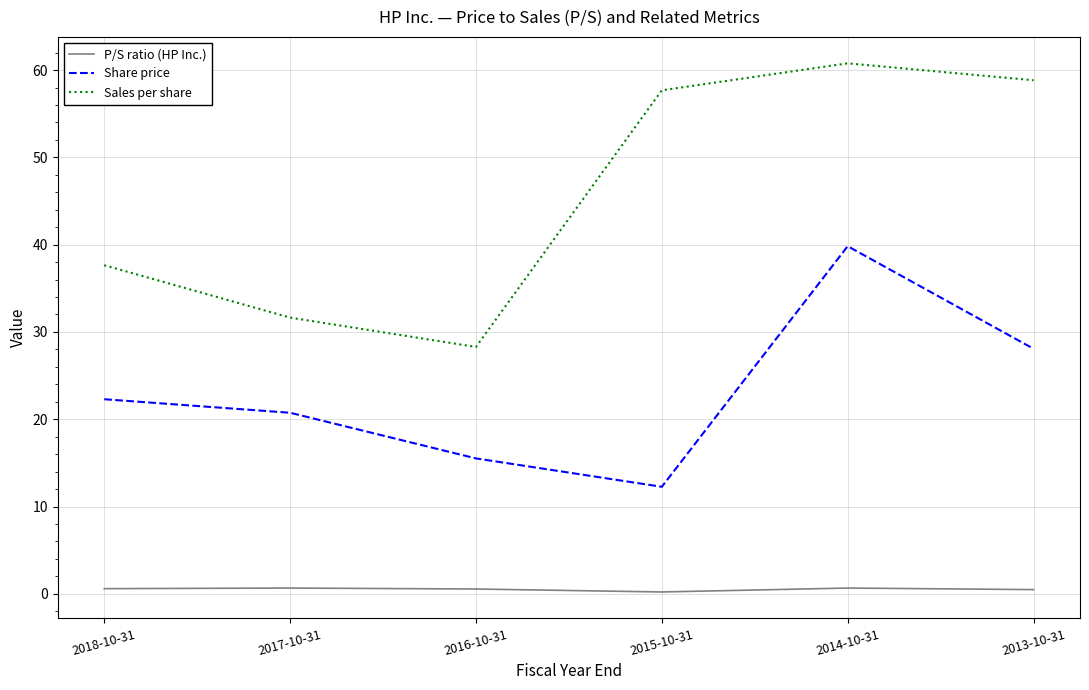

True or false: Sales per share has a value of 89.4 at 2013-10-31.

False